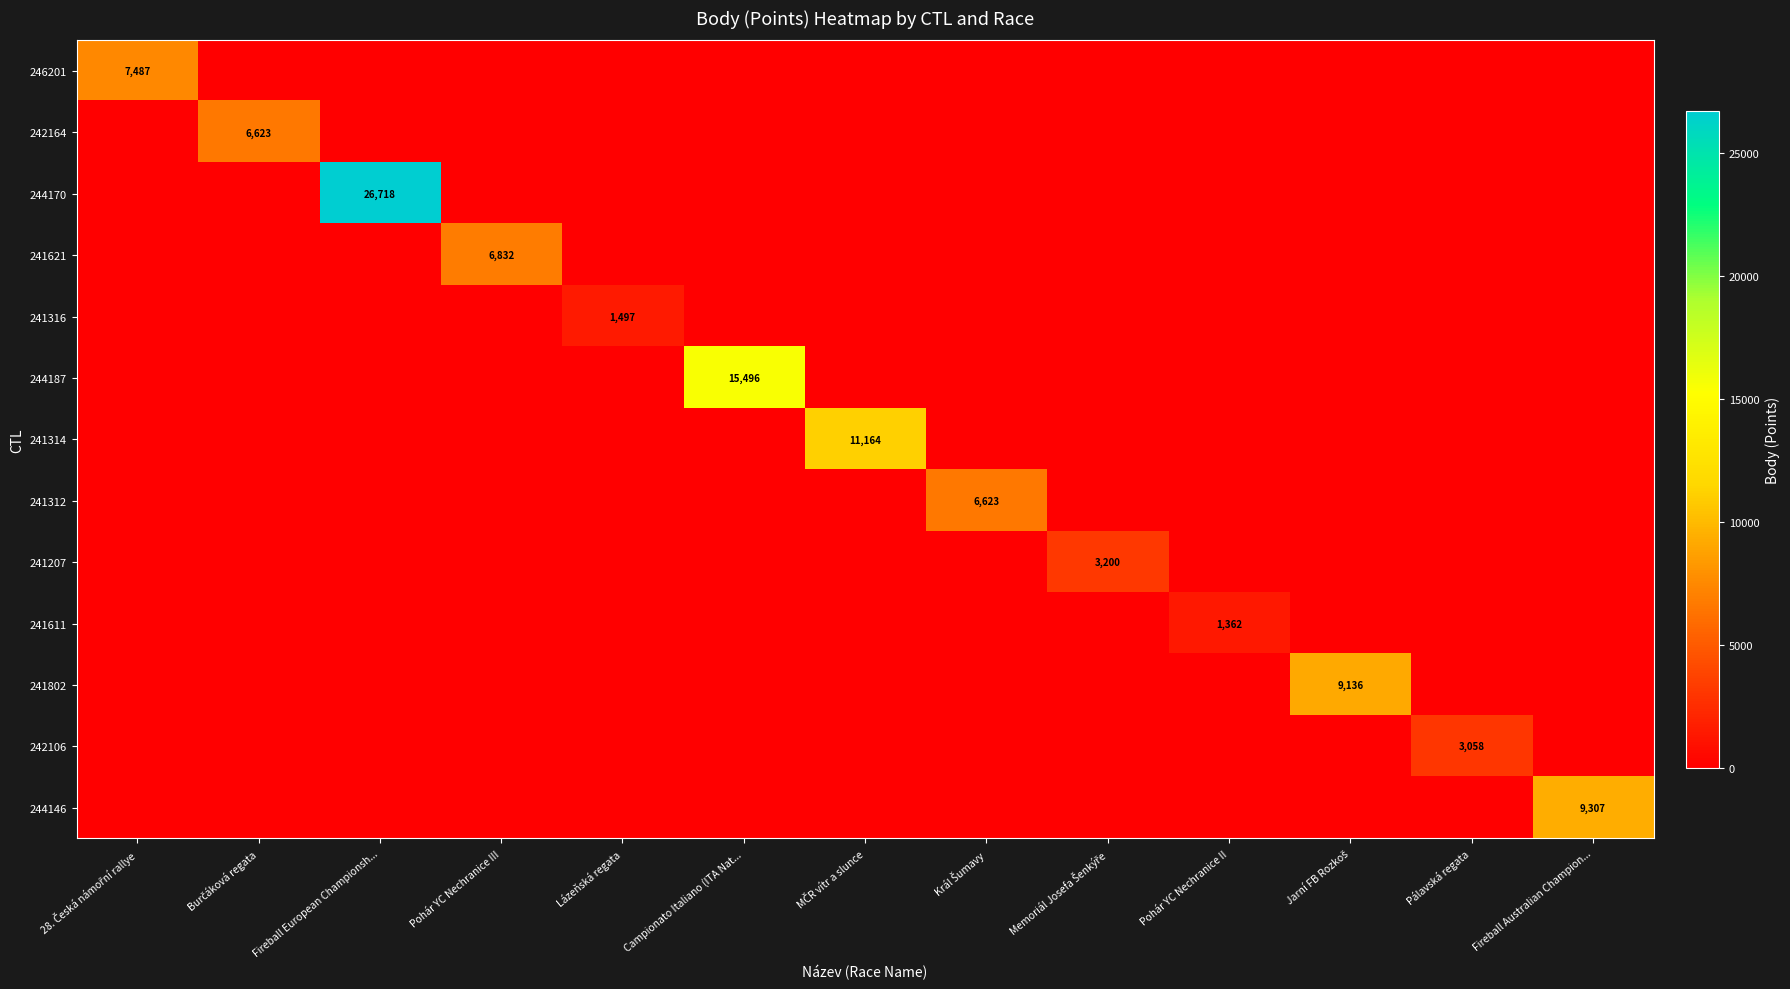

What is the maximum value shown in the chart?

26718